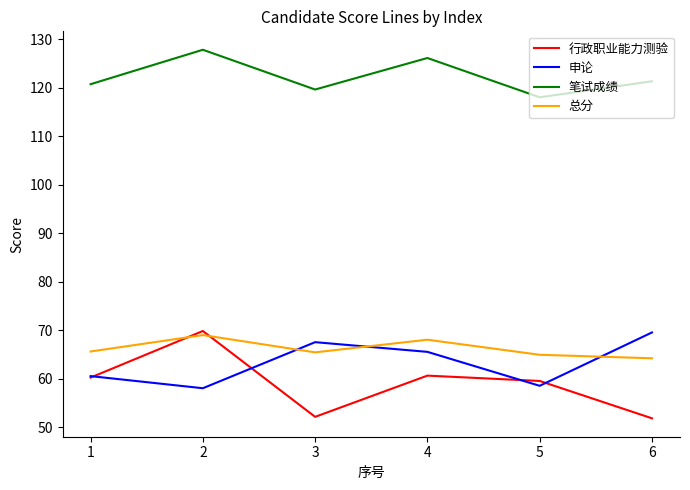

True or false: 申论 and 笔试成绩 cross at least once.

False